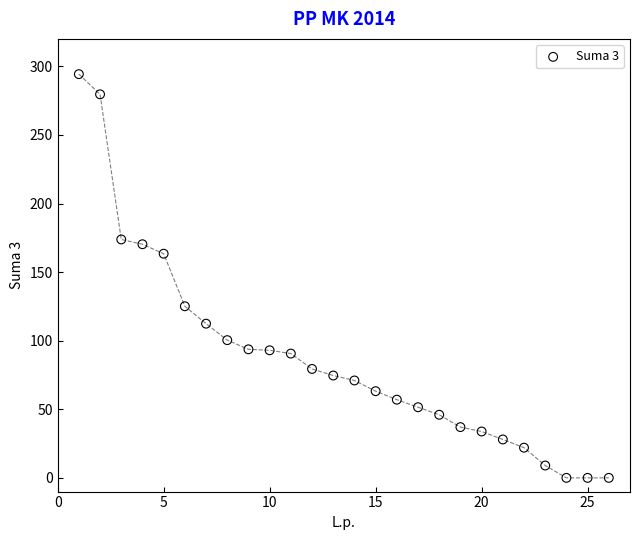

What Y value in the scatter plot is closest to 147?

163.4